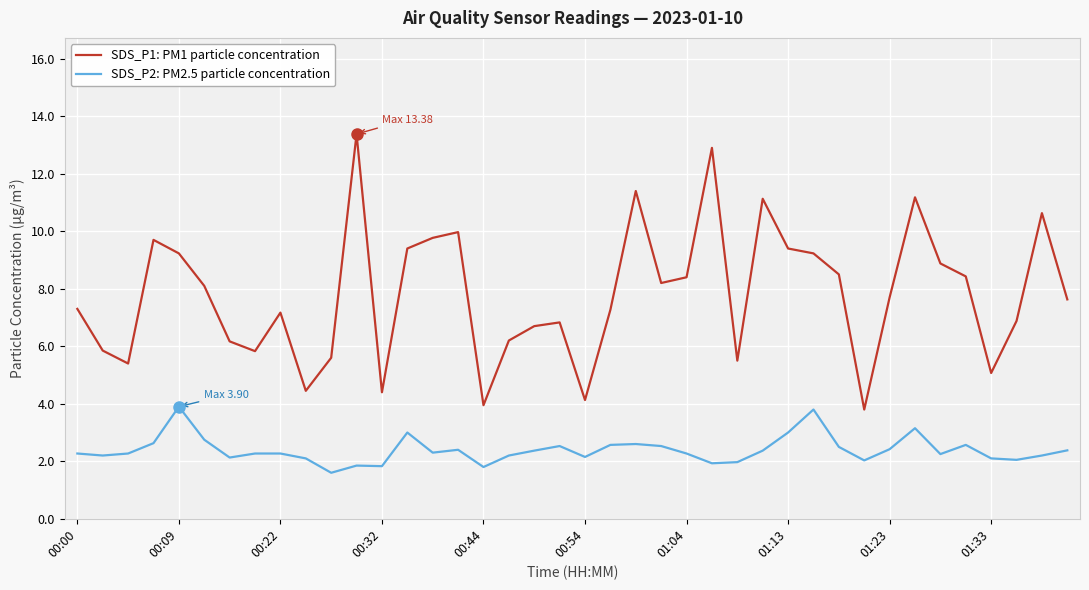

List the series in order of their peak value, highest first.

SDS_P1: PM1 particle concentration, SDS_P2: PM2.5 particle concentration